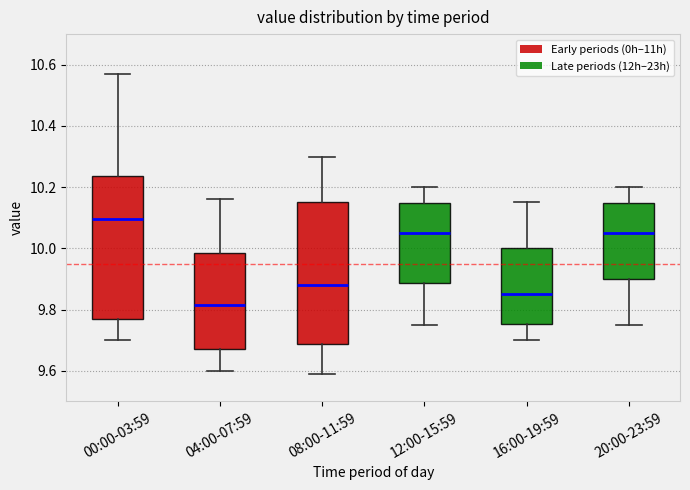

Where does the upper whisker of the box for 00:00-03:59 end on the y-axis? The values are not printed on the chart, so give them approximately, as read against the axis.

10.58